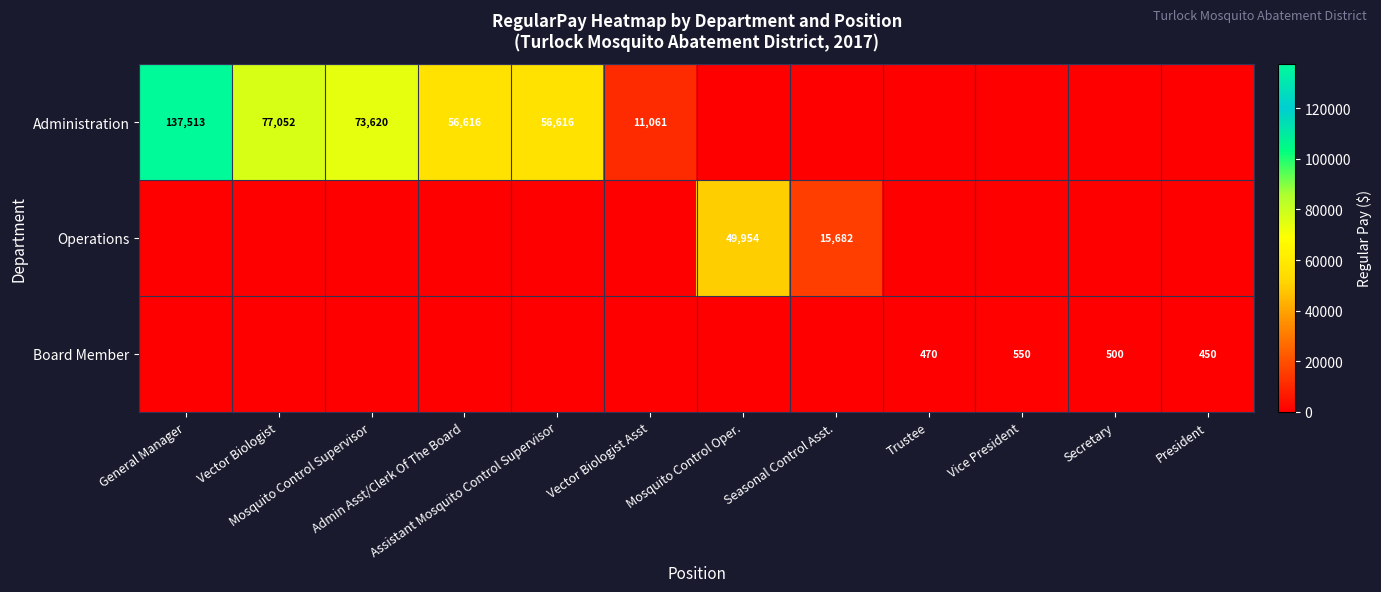

How many positive values does the Operations series have?

2